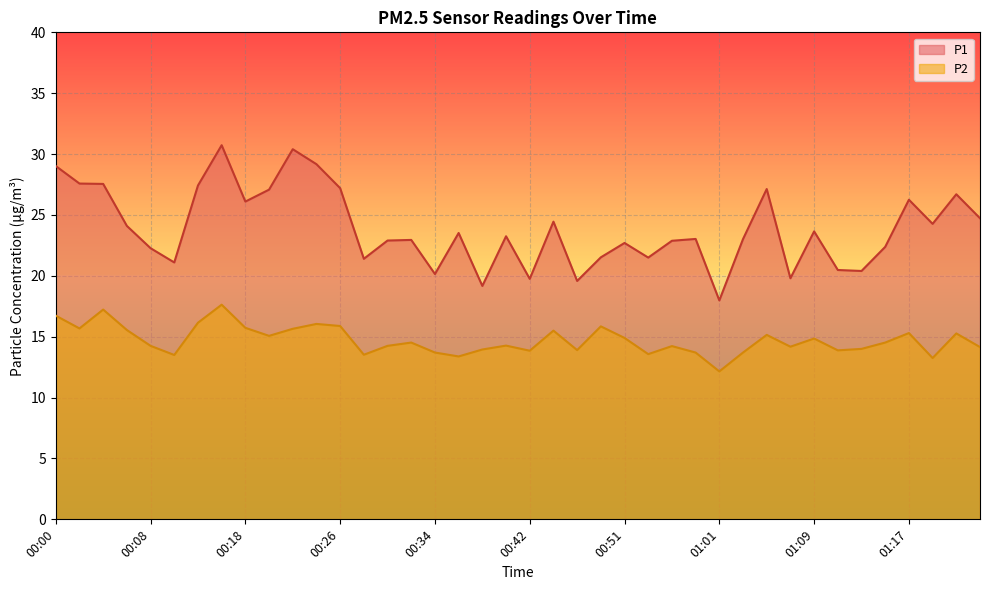

List the series in order of their overall mean, highest first.

P1, P2